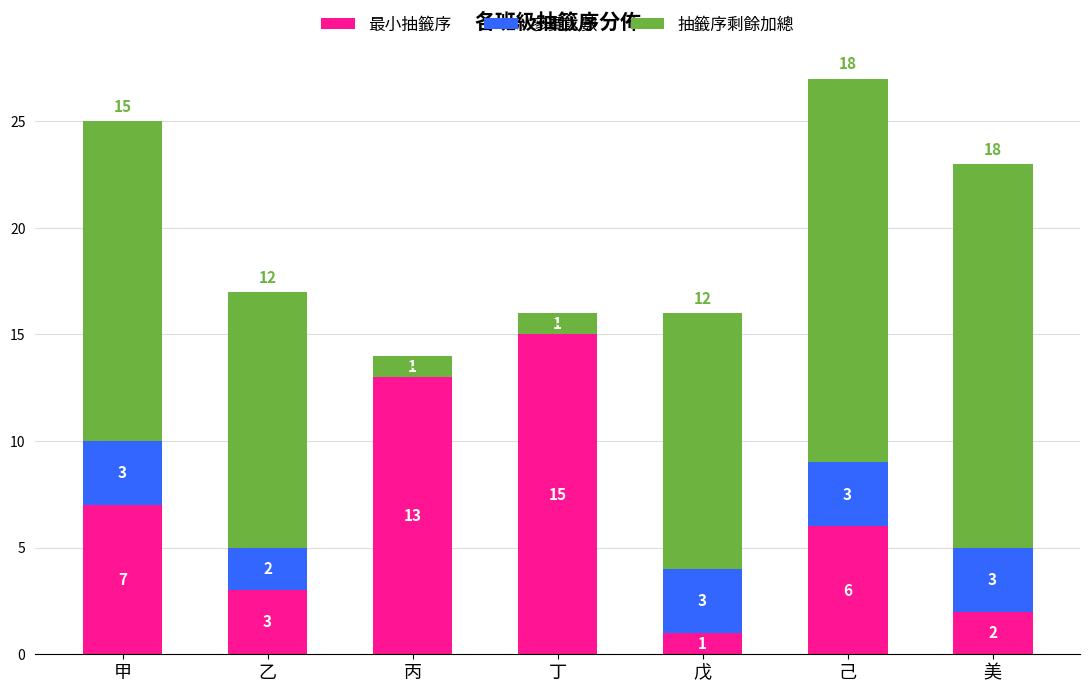

What are all the series names shown in the legend?

最小抽籤序, 參賽人數, 抽籤序剩餘加總